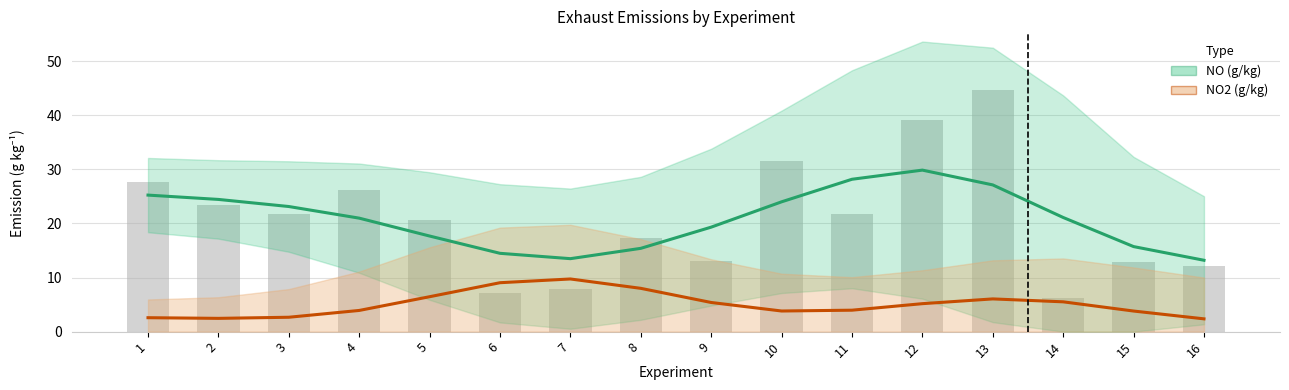

Between 8 and 3, which is larger?

3